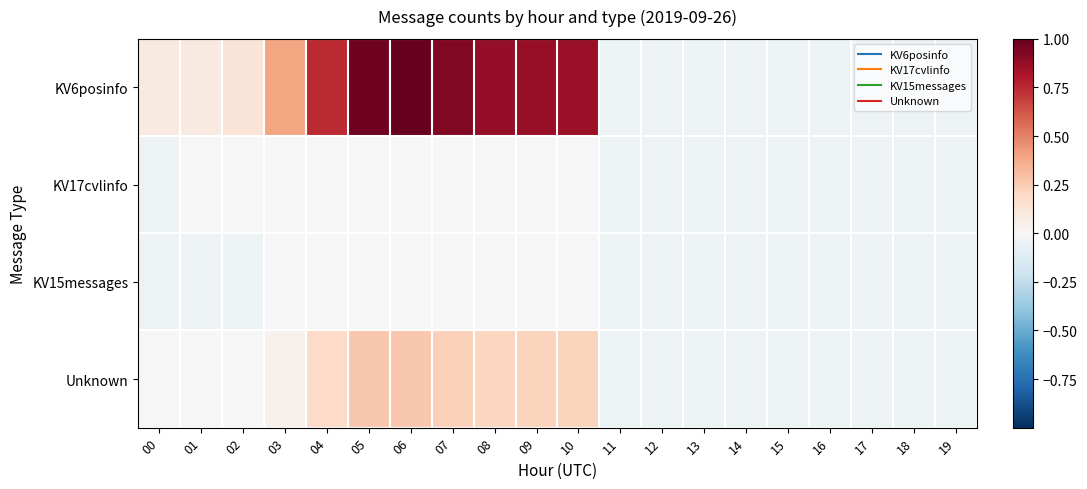

What is the greatest value displayed?

1.0